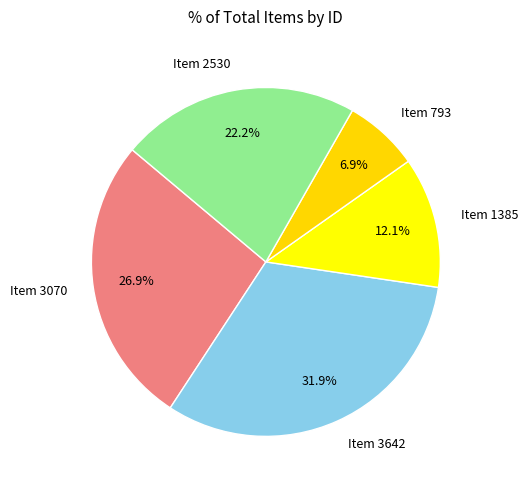

To the nearest percent, what is the difference between the Item 3070 and Item 793 slice percentages?

20%